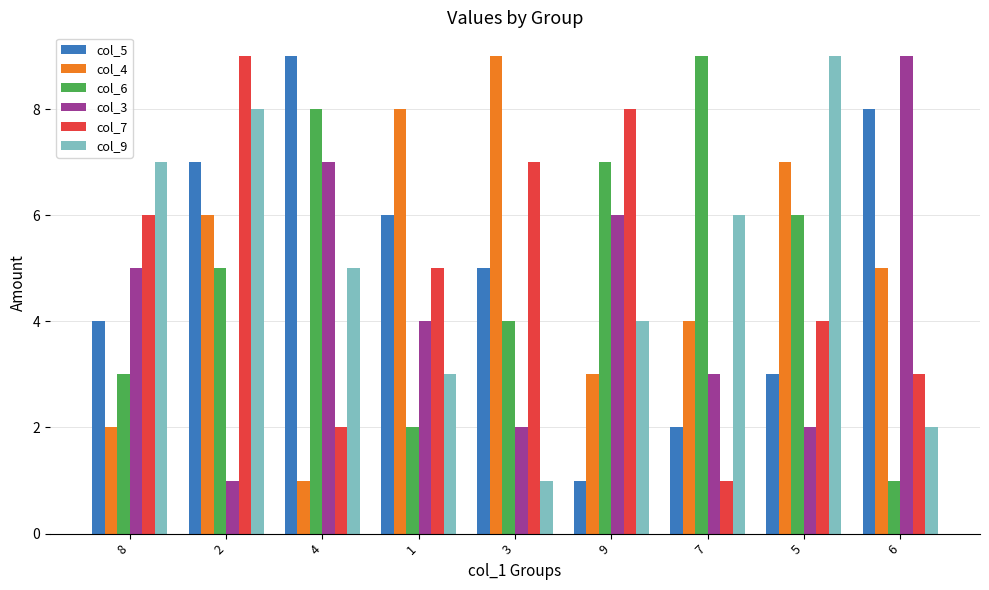

What is the maximum value shown in the chart?

9